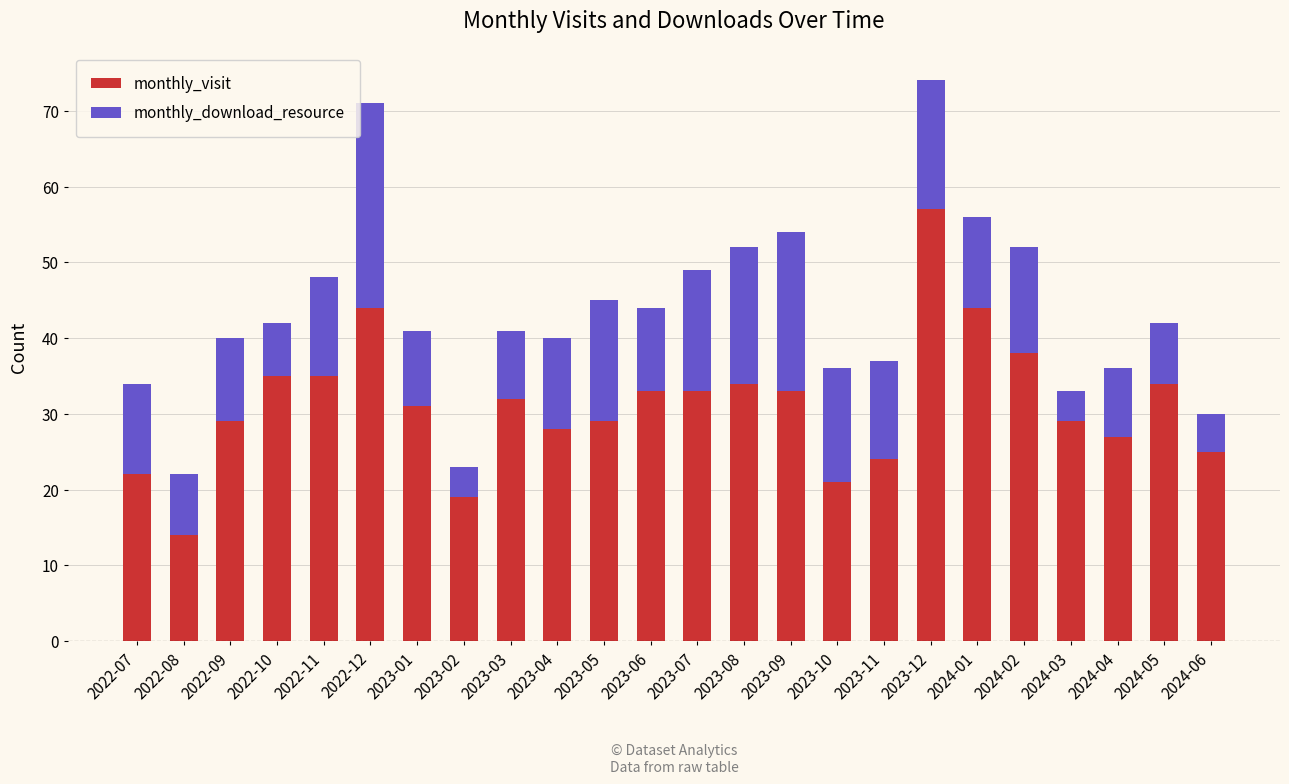

The value of monthly_visit at 2023-08 is 17. True or false?

False